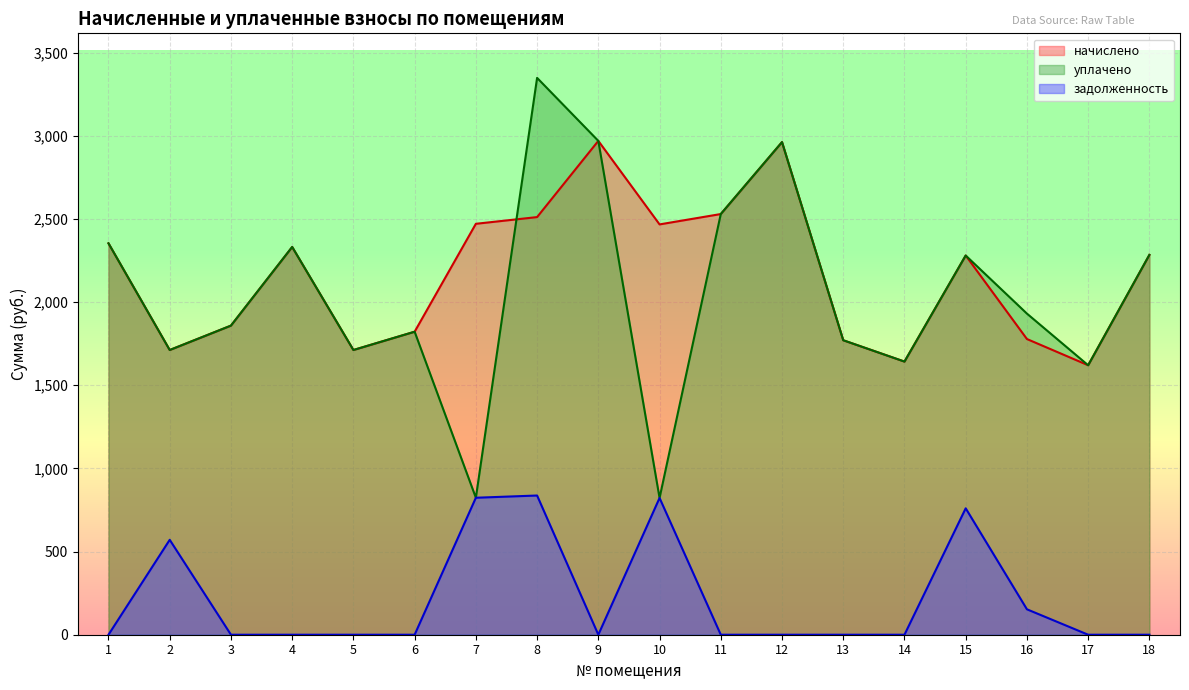

Rank the series by their maximum value, from highest to lowest.

уплачено, начислено, задолженность